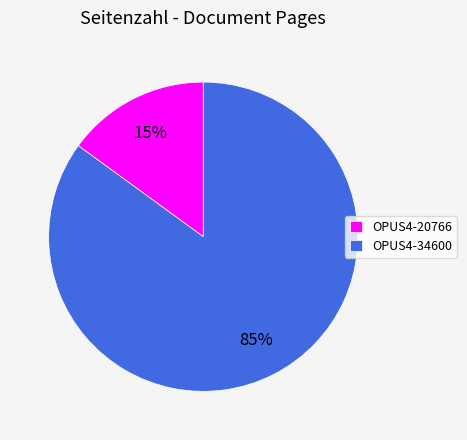

Which has a higher value, OPUS4-34600 or OPUS4-20766?

OPUS4-34600